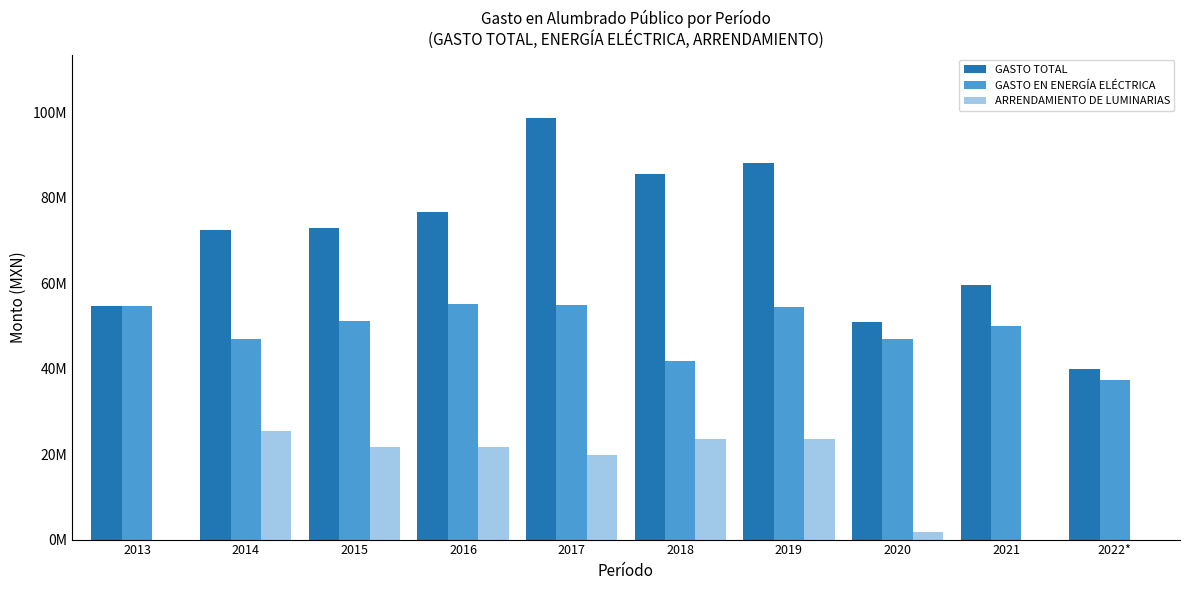

What is the difference between the maximum and minimum values in the GASTO TOTAL series?

58799706.7